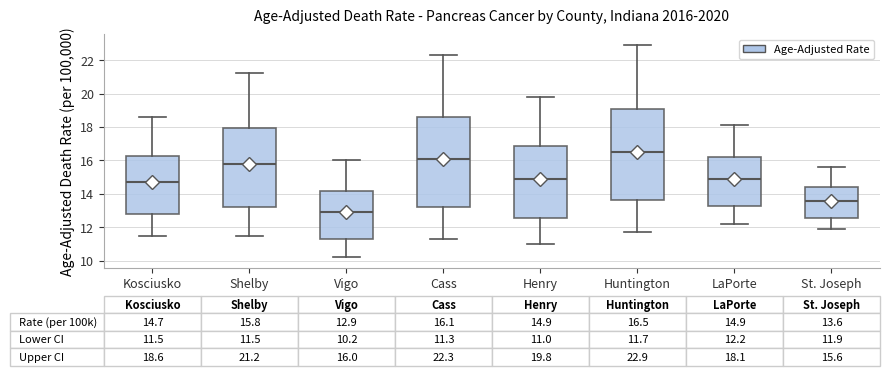

Which box's median line is the highest?

Huntington